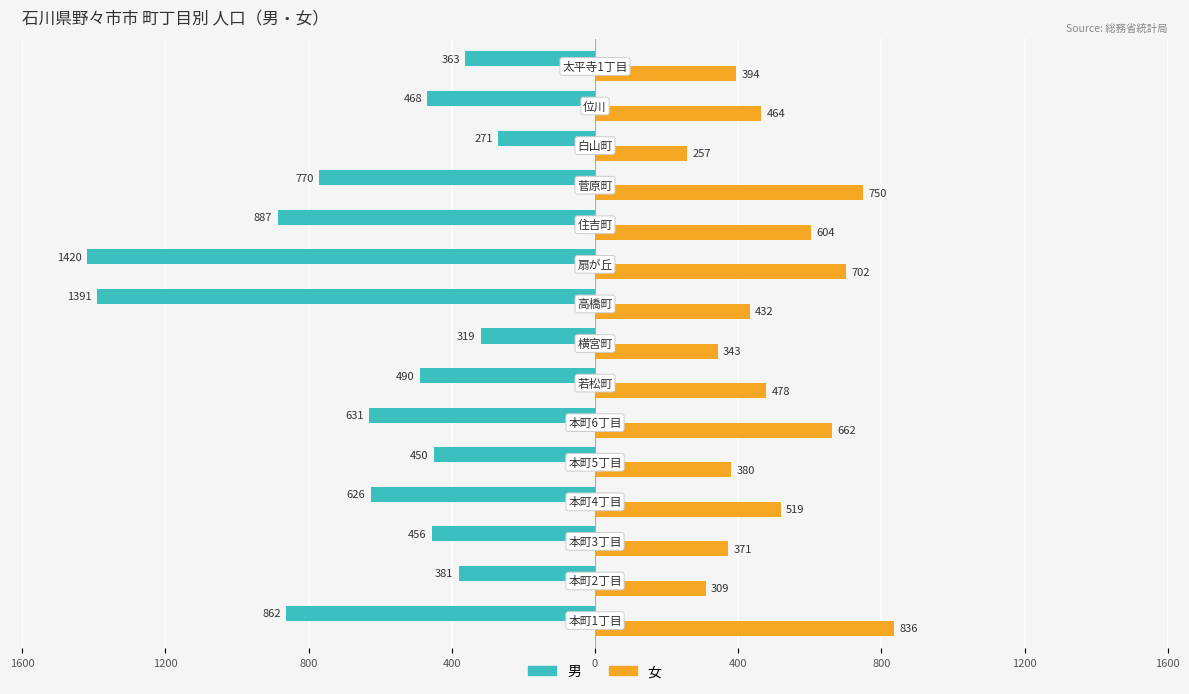

What are all the series names shown in the legend?

男, 女